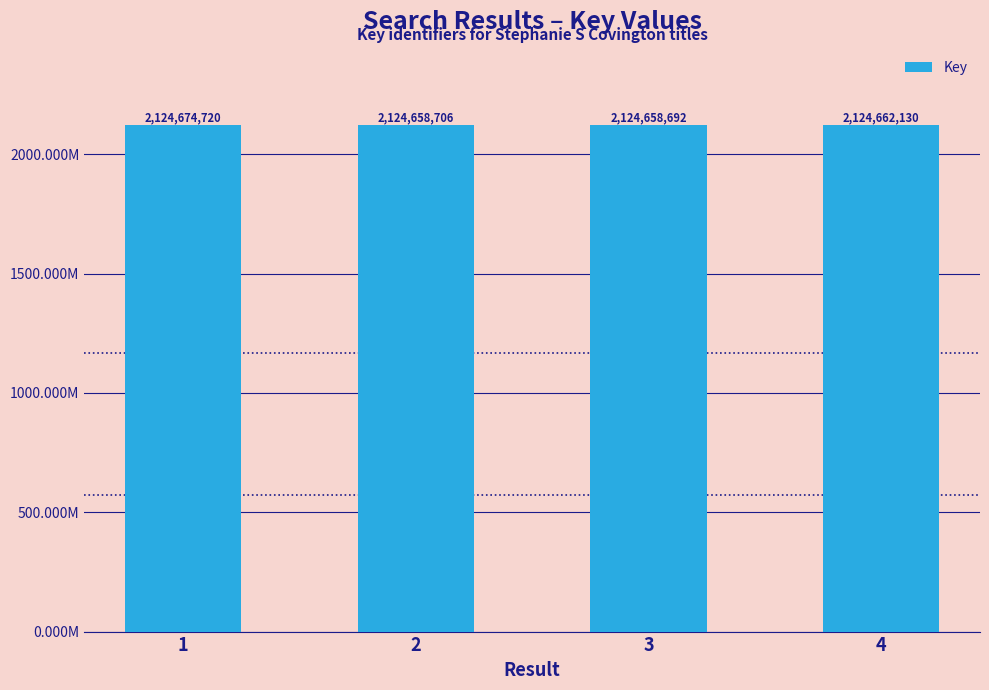

Does the chart contain any negative values?

No